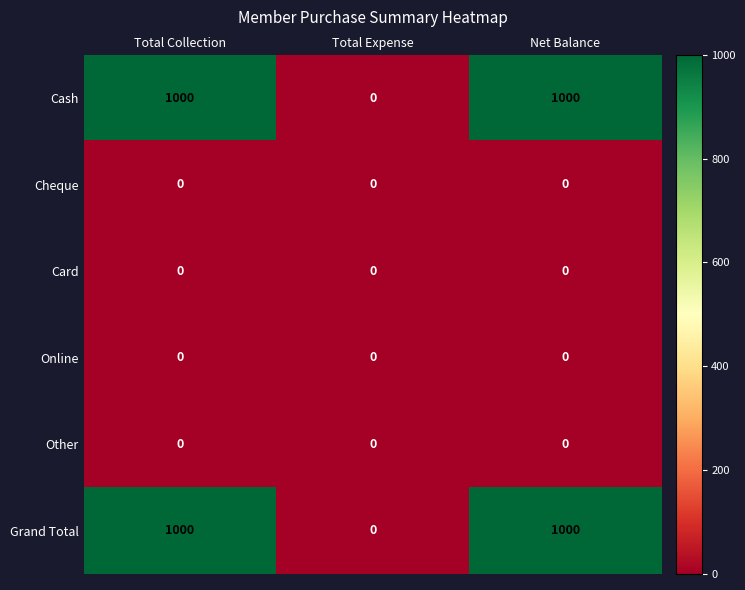

Is the value of Other at Total Expense greater than the value of Grand Total at Total Collection?

No